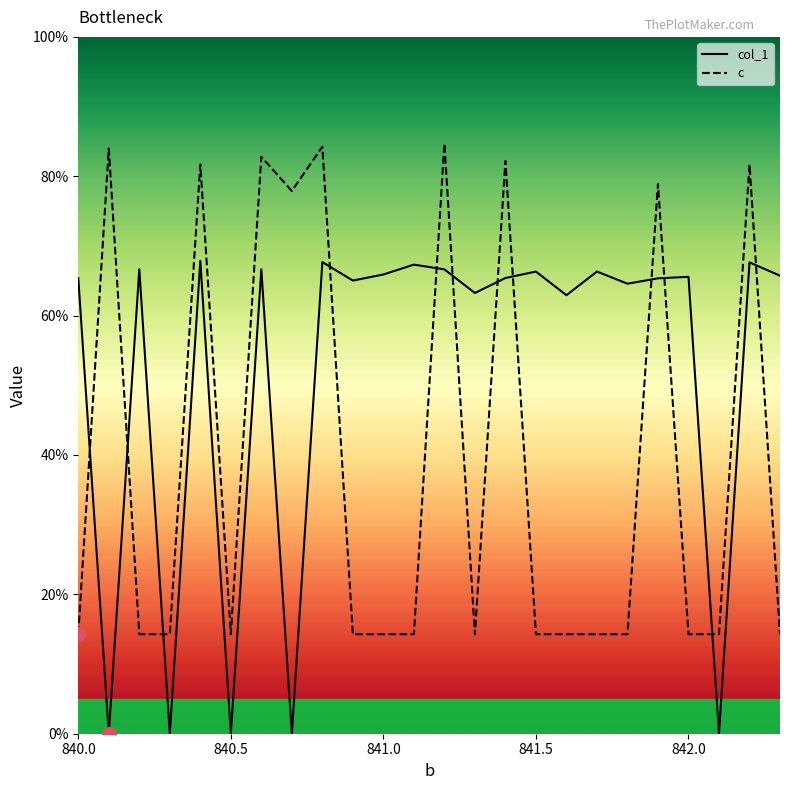

True or false: col_1 and c cross at least once.

True